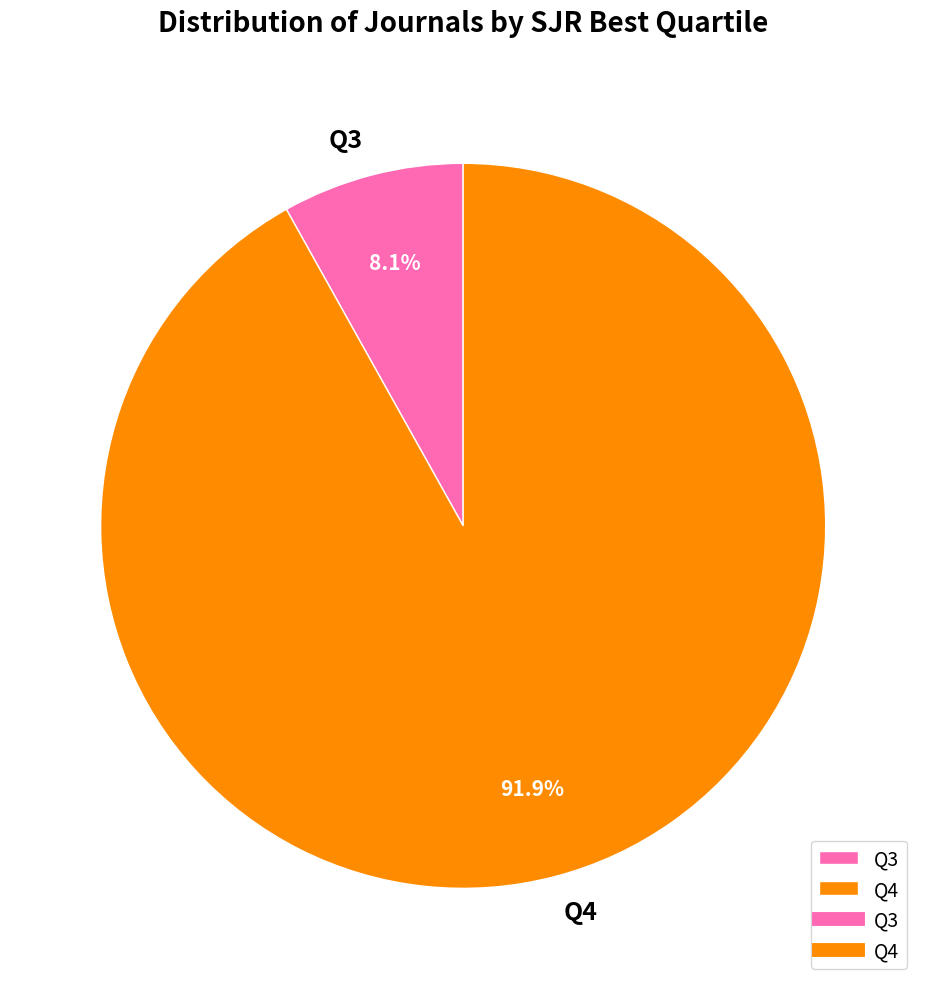

To the nearest percent, what is the difference between the Q4 and Q3 slice percentages?

84%